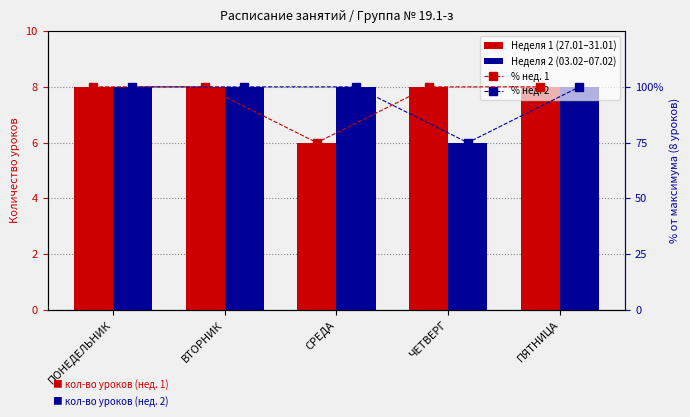

What are all the series names shown in the legend?

Неделя 1 (27.01–31.01), Неделя 2 (03.02–07.02), % нед. 1, % нед. 2